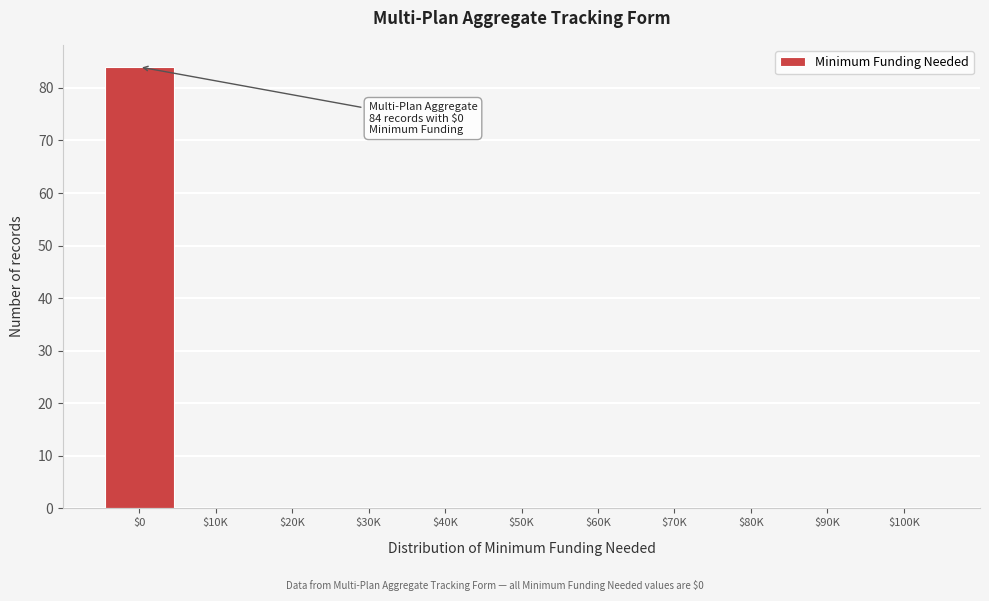

What is the sum of all values?

84